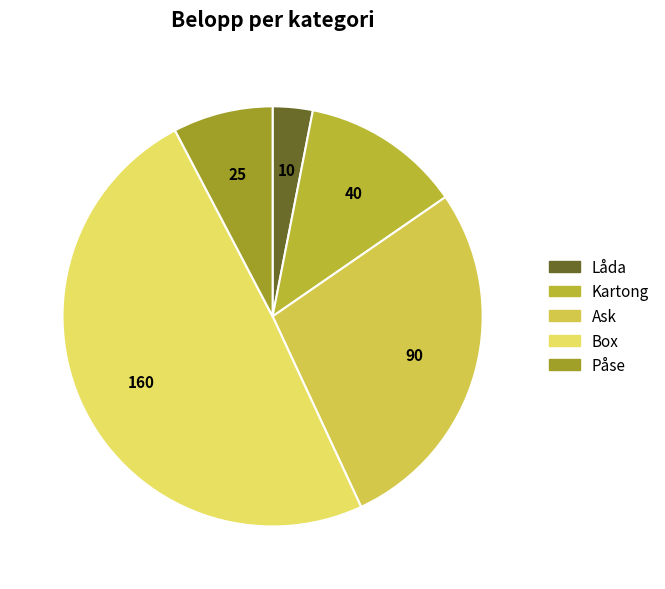

The Ask slice represents 28% of the pie. True or false?

True